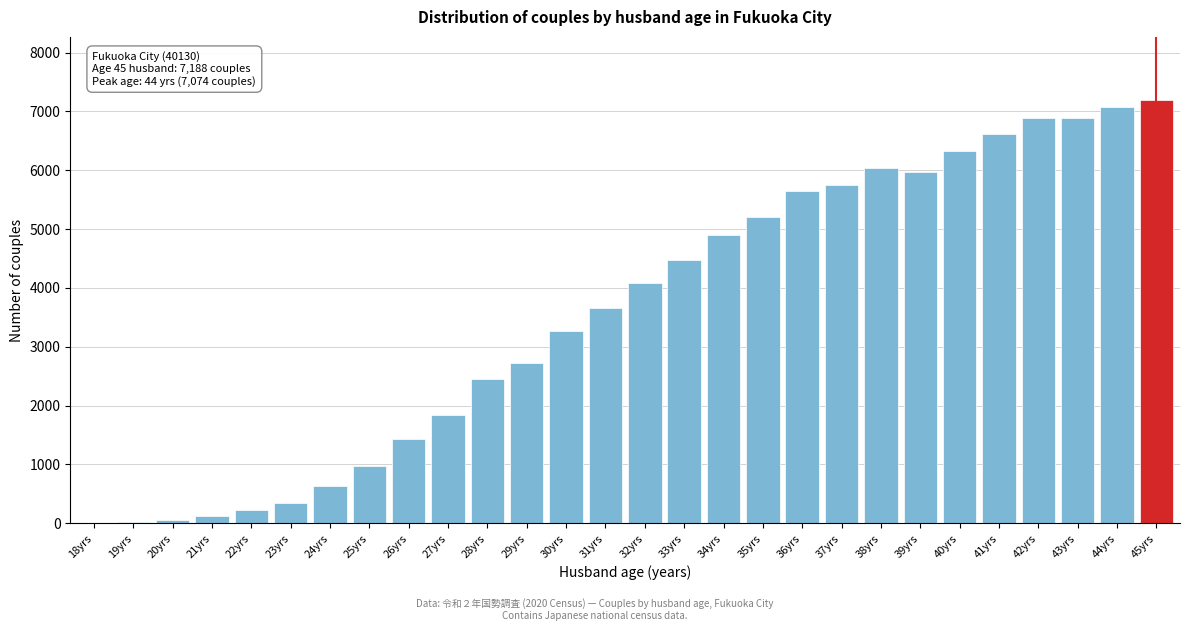

Approximately how many times larger is the value at 44yrs compared to 31yrs?

1.9